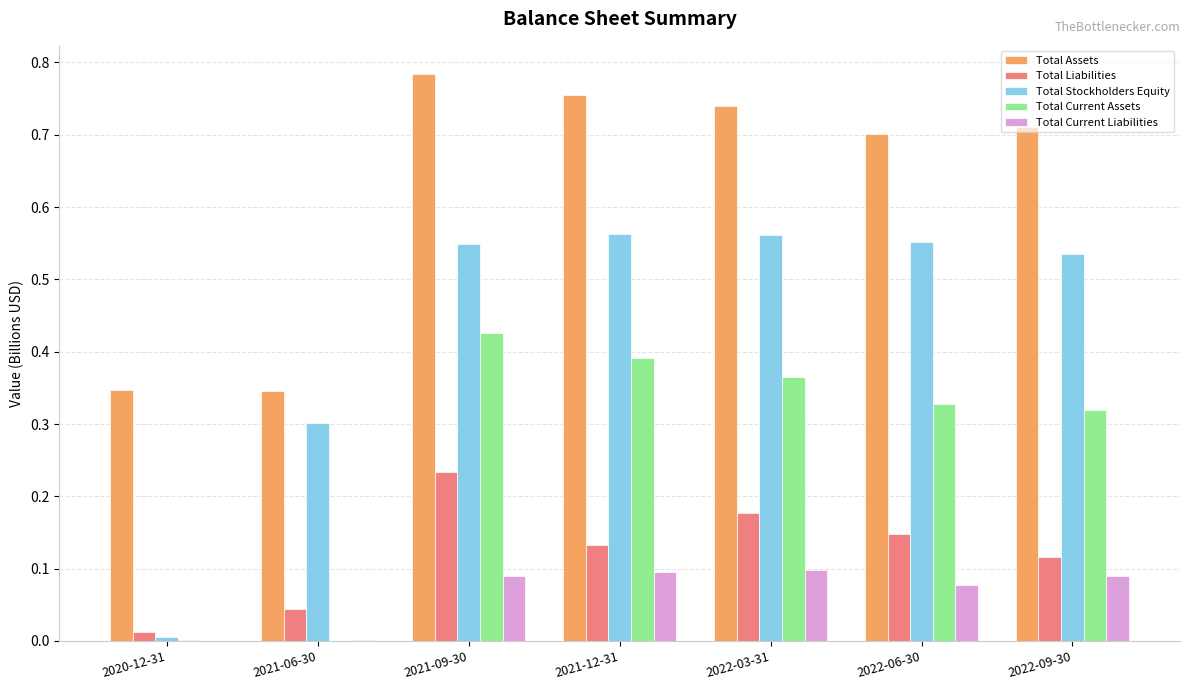

Which series changed the most between 2021-06-30 and 2022-03-31?

Total Assets